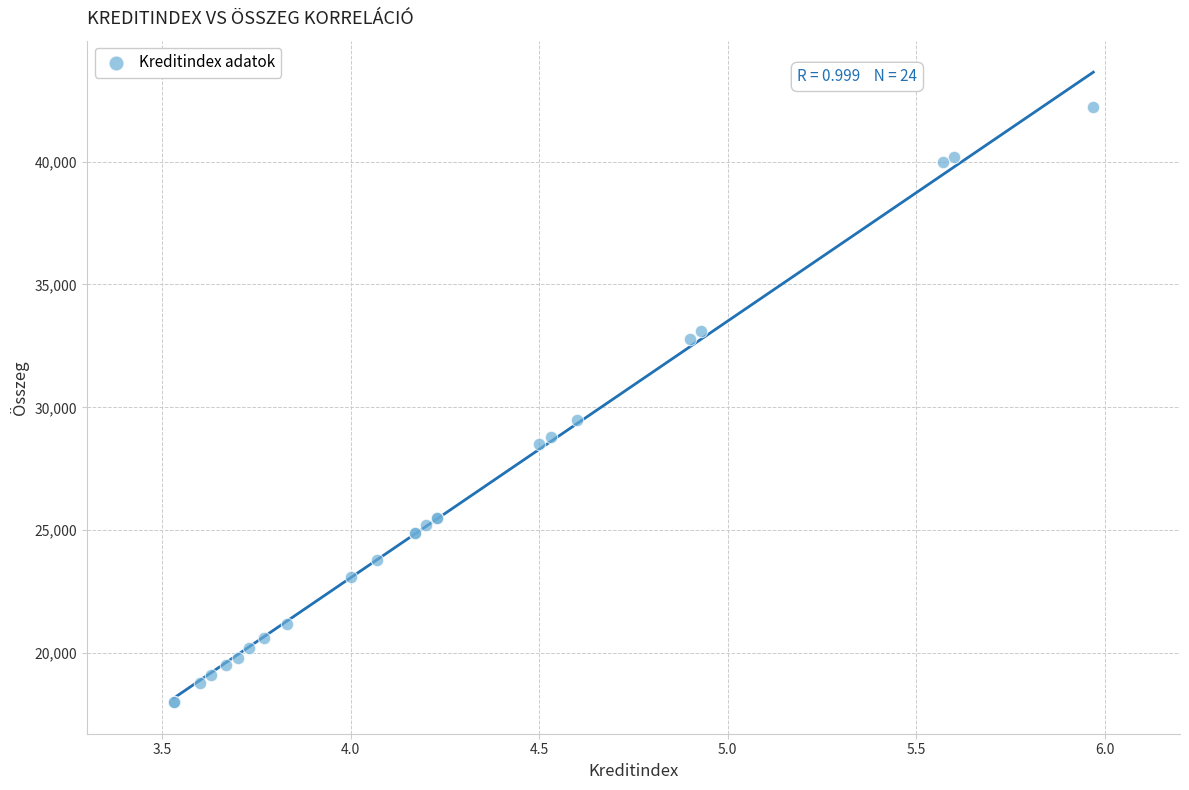

What Y value in the scatter plot is closest to 30100?

29500